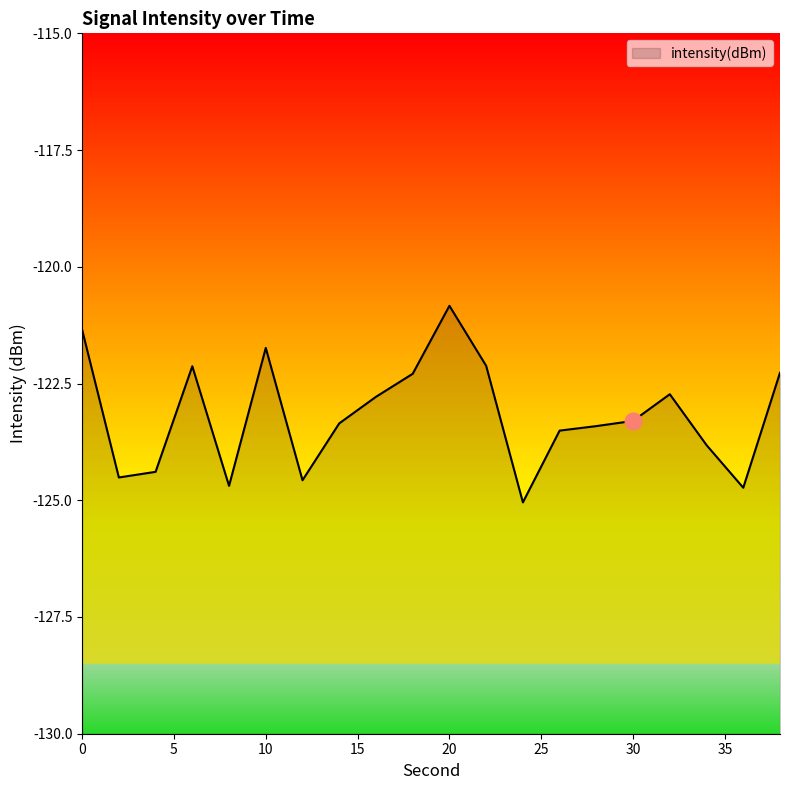

What is the value of the 8th point from the left?

-123.4